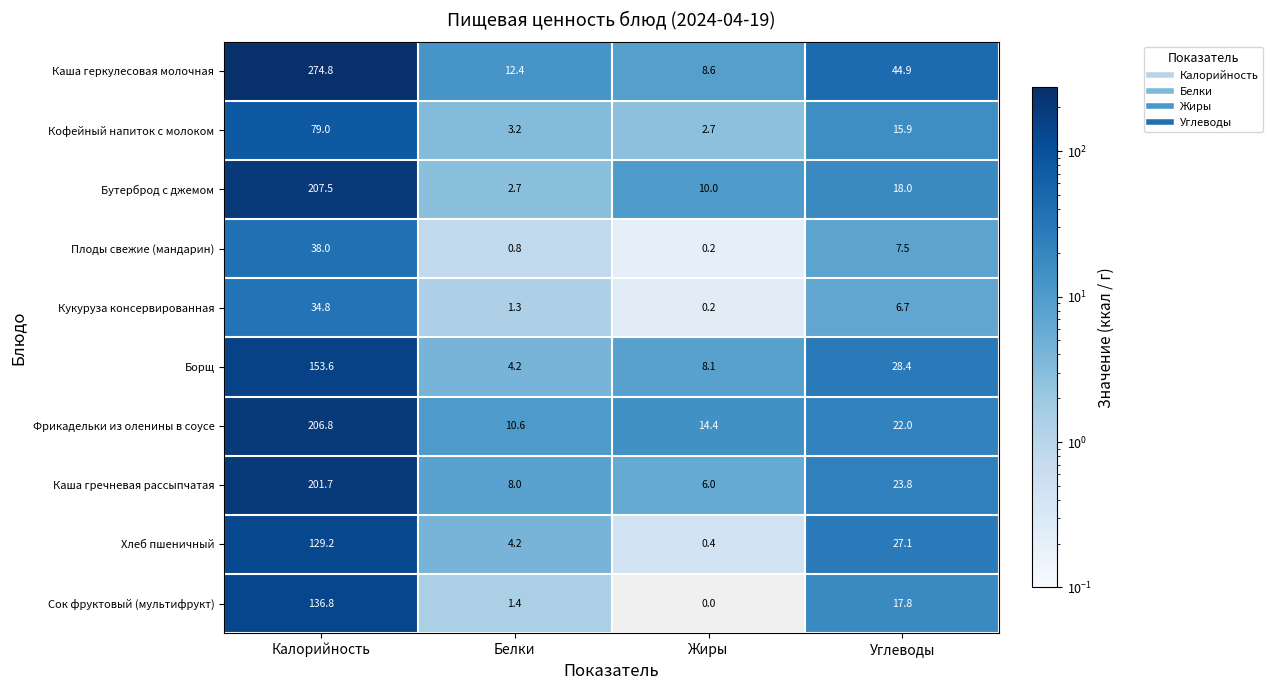

At which category is the sum across all series the highest?

Калорийность